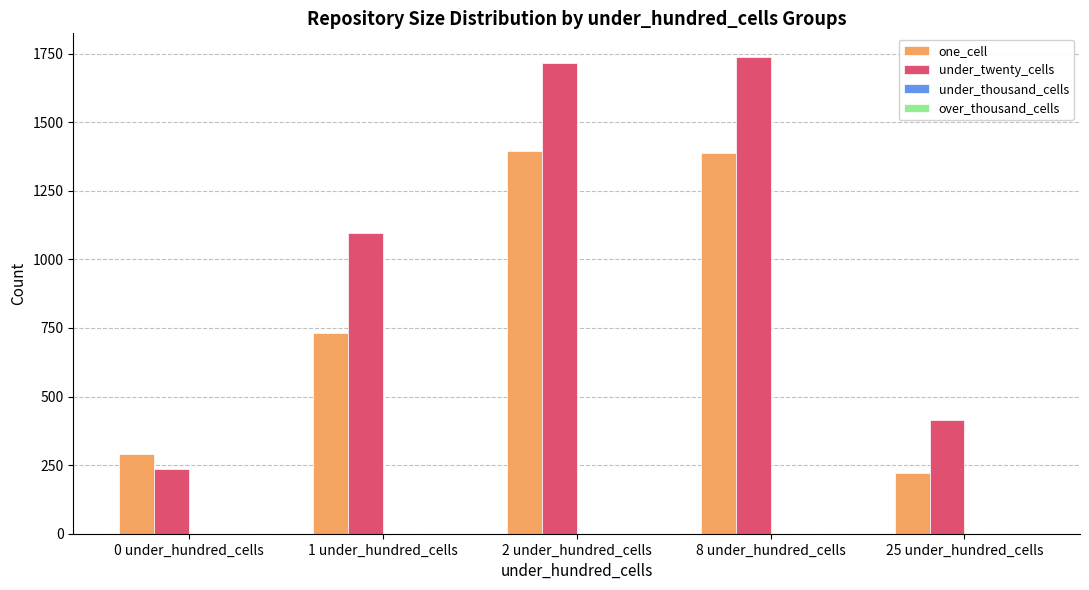

Reading left to right, what are all the values shown in this chart?

one_cell: 292	730	1395	1387	221
under_twenty_cells: 236	1096	1716	1737	414